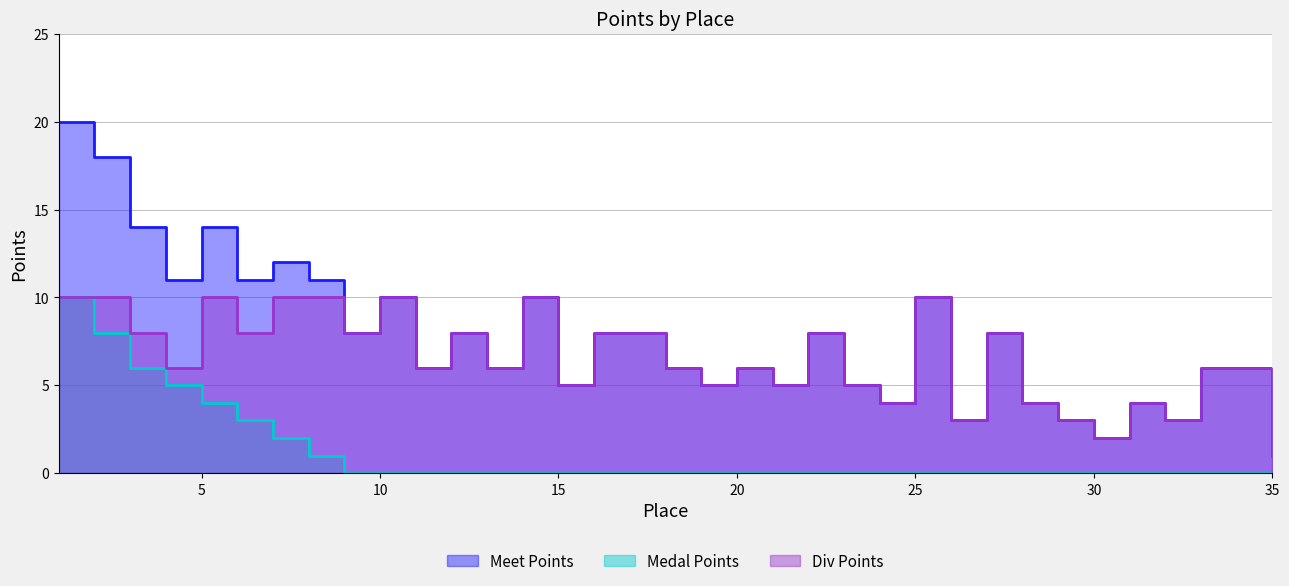

What is the sum of the Medal Points values at 25 and 6?

3